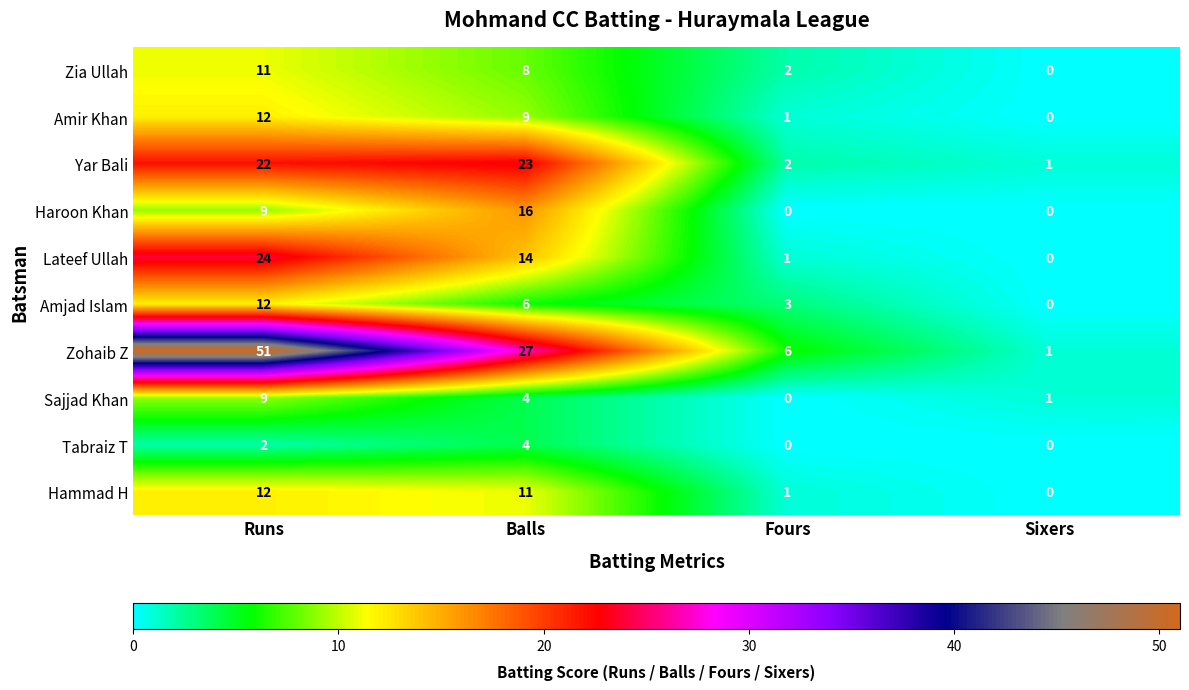

The Haroon Khan series shows 16 at Balls. True or false?

True